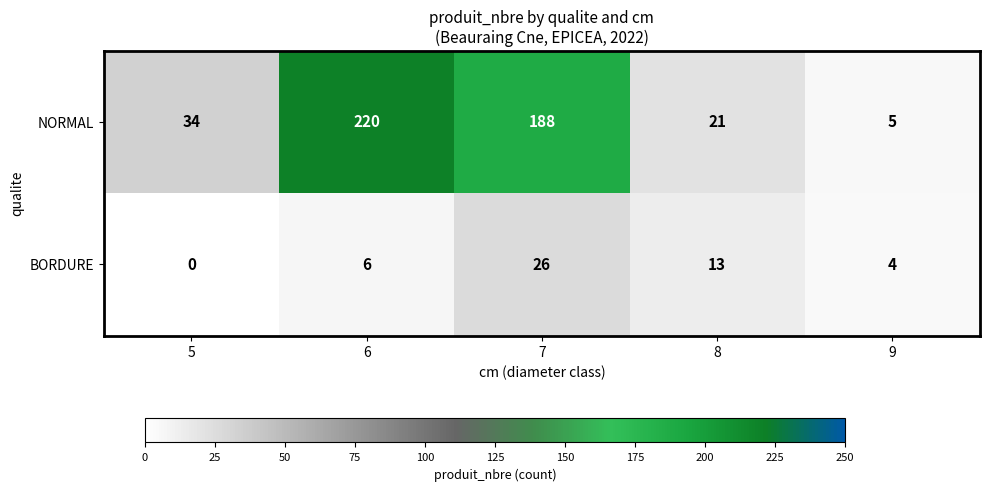

At which category does the chart reach its peak across all series?

6